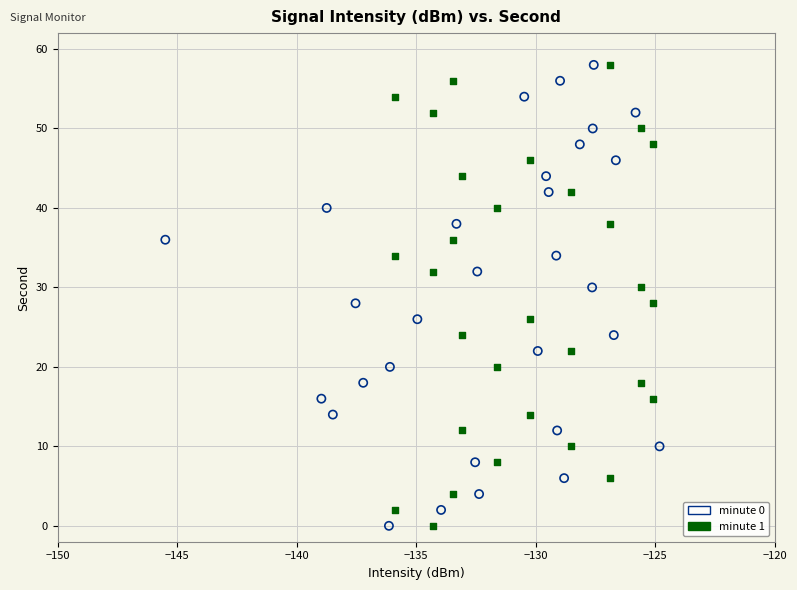

What are all the series names shown in the legend?

minute 0, minute 1